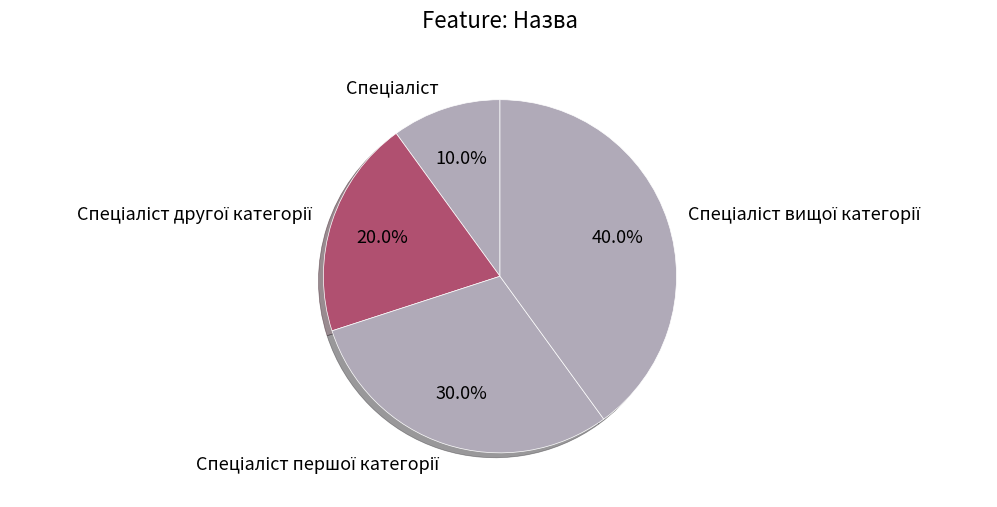

Count the number of slices in the pie.

4